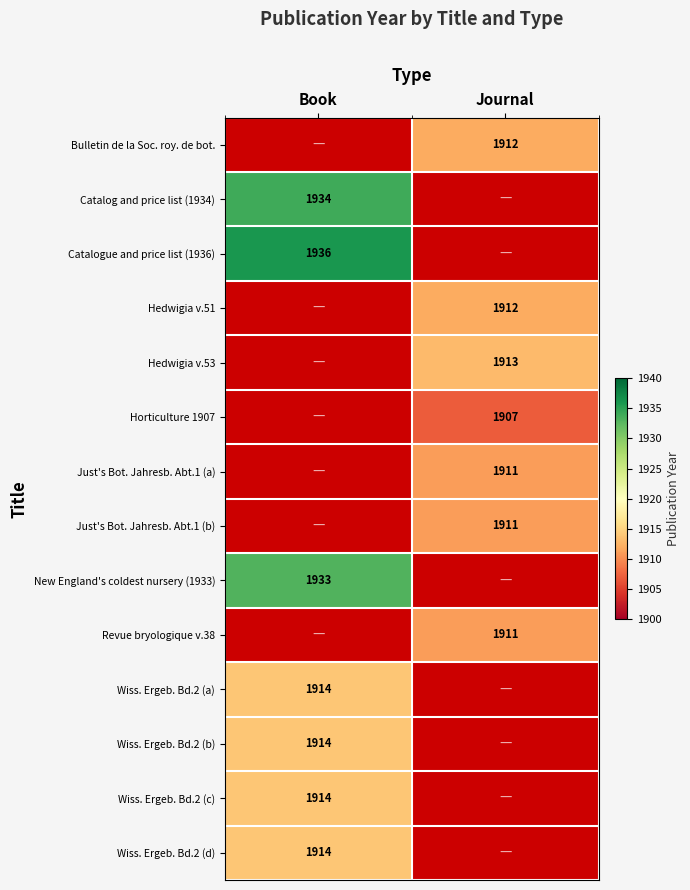

The value of Hedwigia v.51 at Journal is 2732.3. True or false?

False